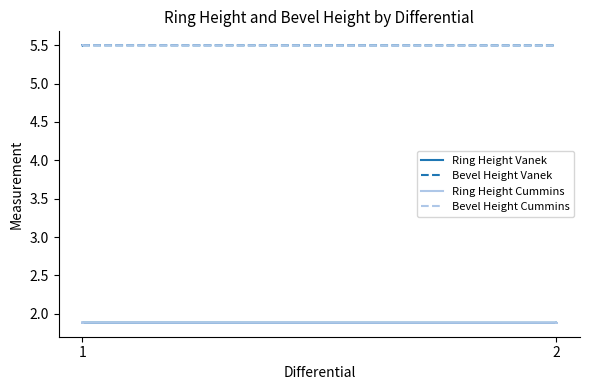

Does the chart have visible grid lines?

No